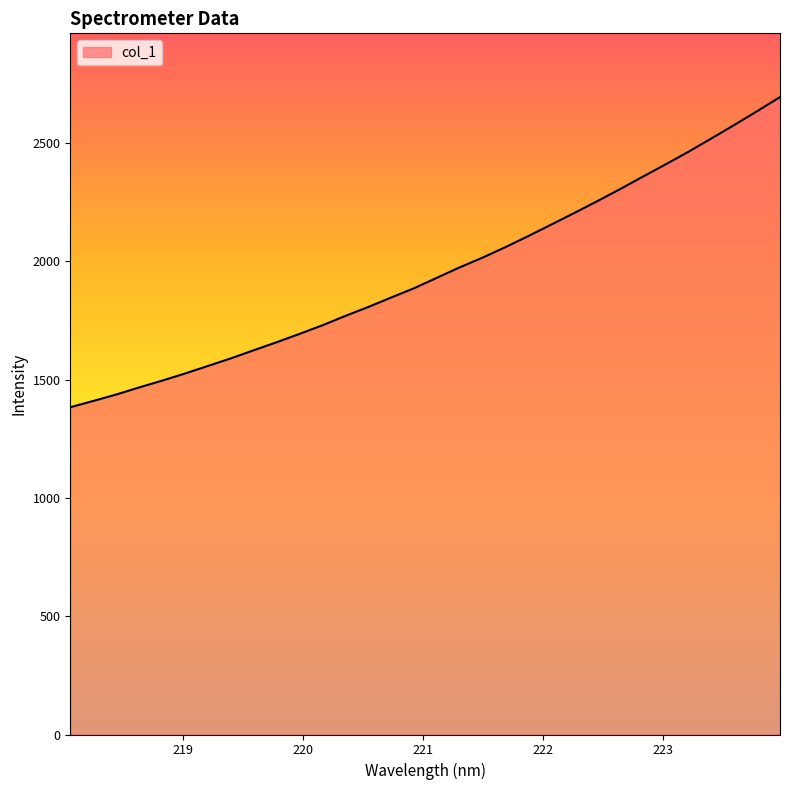

What is the minimum value shown in the chart?

1383.3